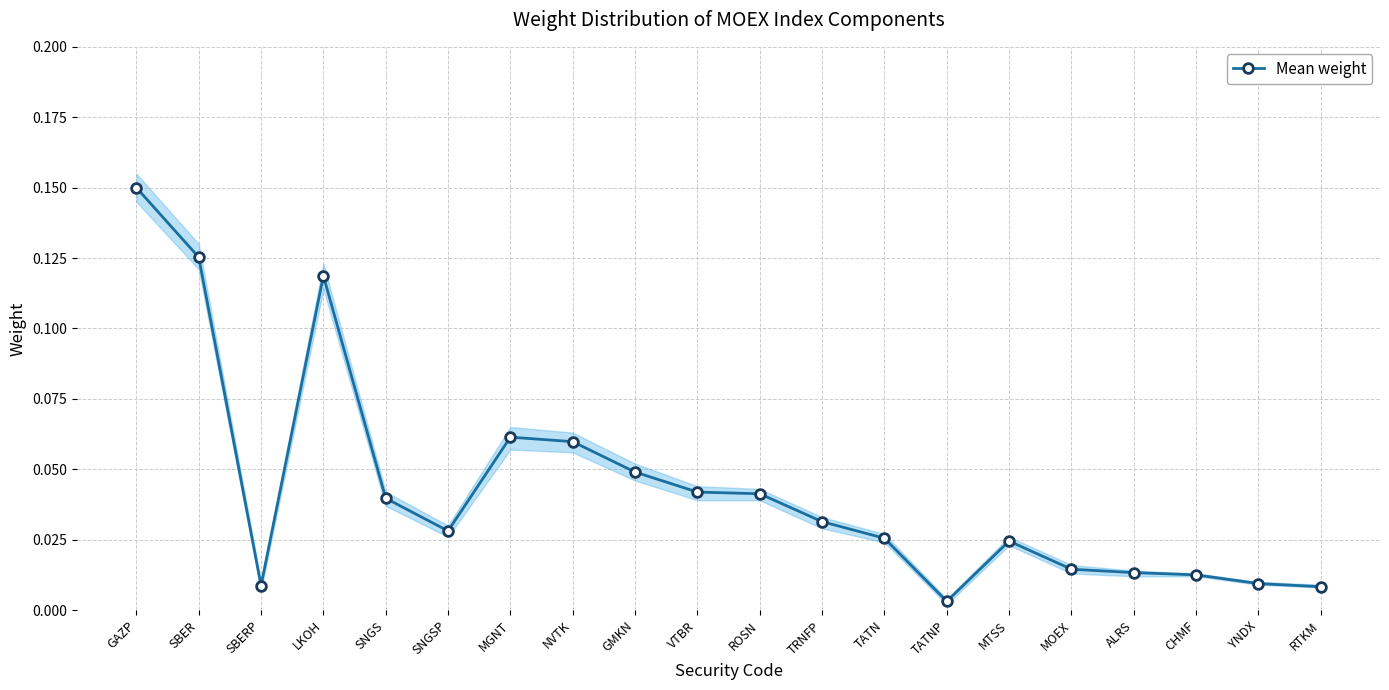

Which category has the highest value across all series?

GAZP